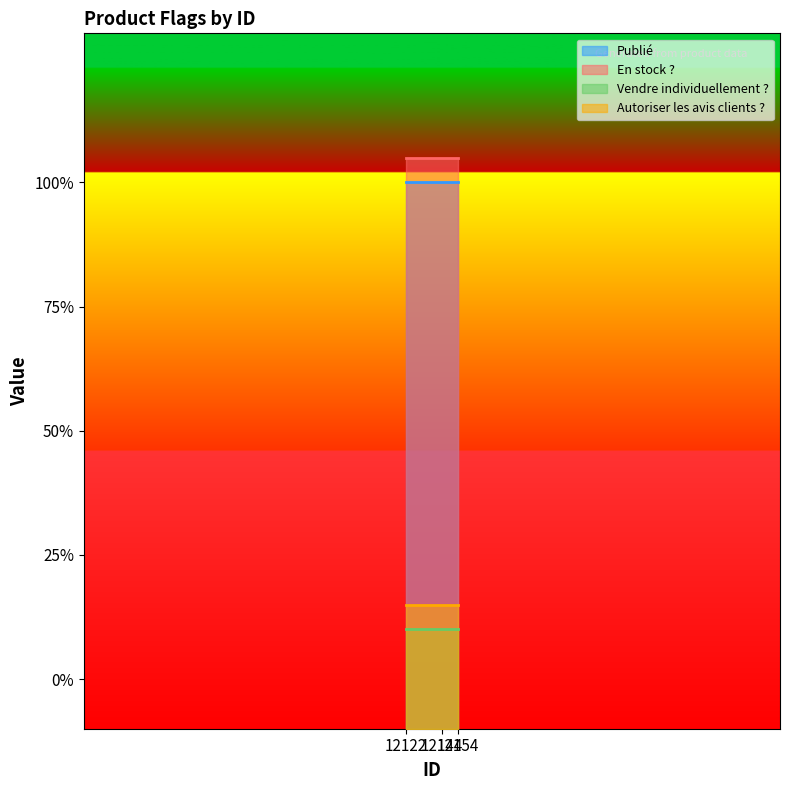

Rank the series by their maximum value, from lowest to highest.

Vendre individuellement ?, Autoriser les avis clients ?, Publié, En stock ?